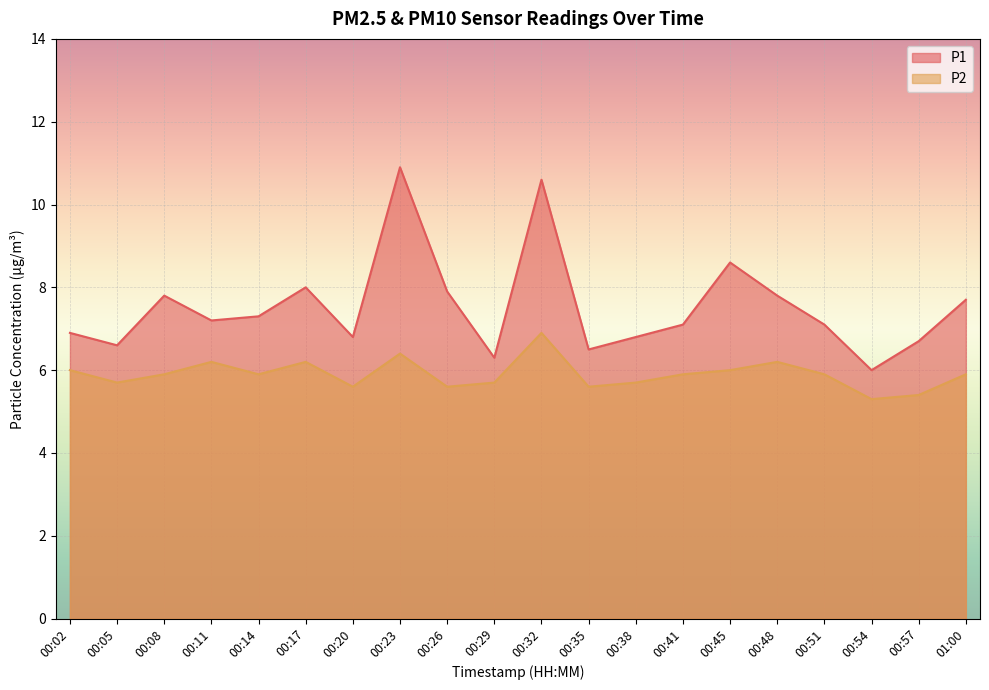

What is the difference between the second highest and second lowest values in the P1 series?

4.3